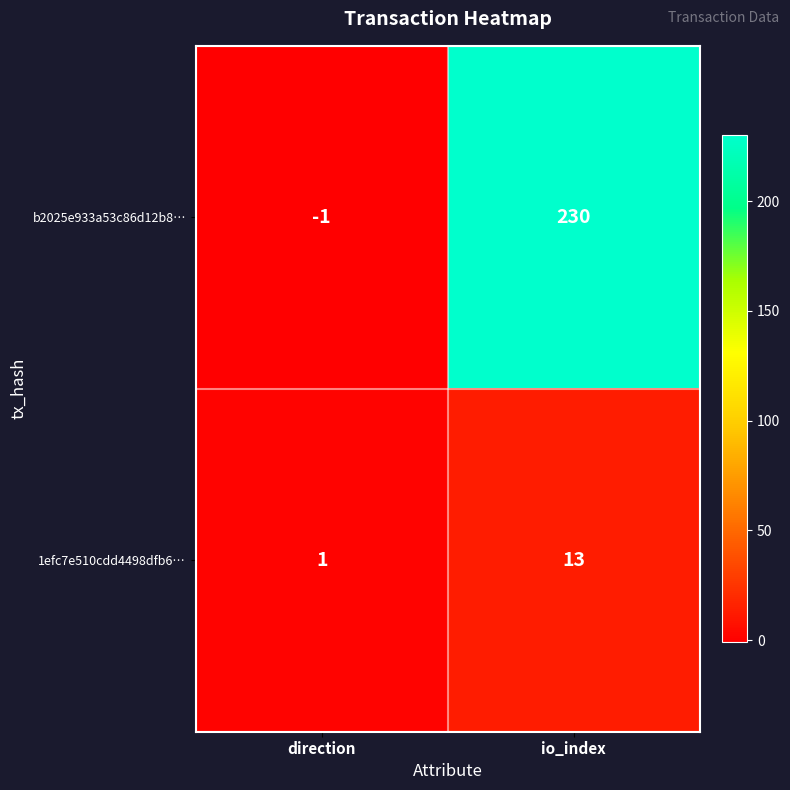

The value of b2025e933a53c86d12b8… at io_index is 230. True or false?

True